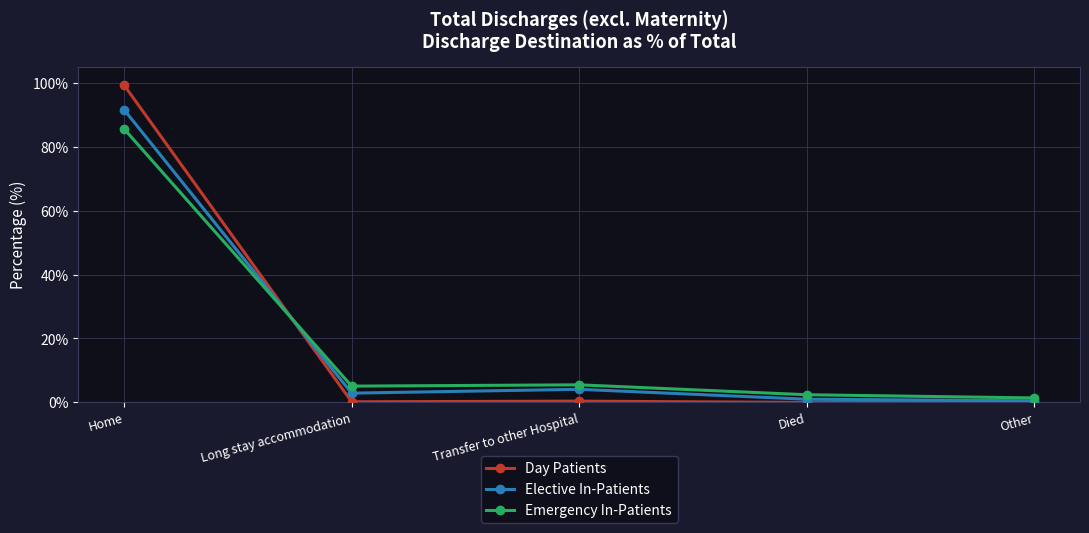

What are all the series names shown in the legend?

Day Patients, Elective In-Patients, Emergency In-Patients